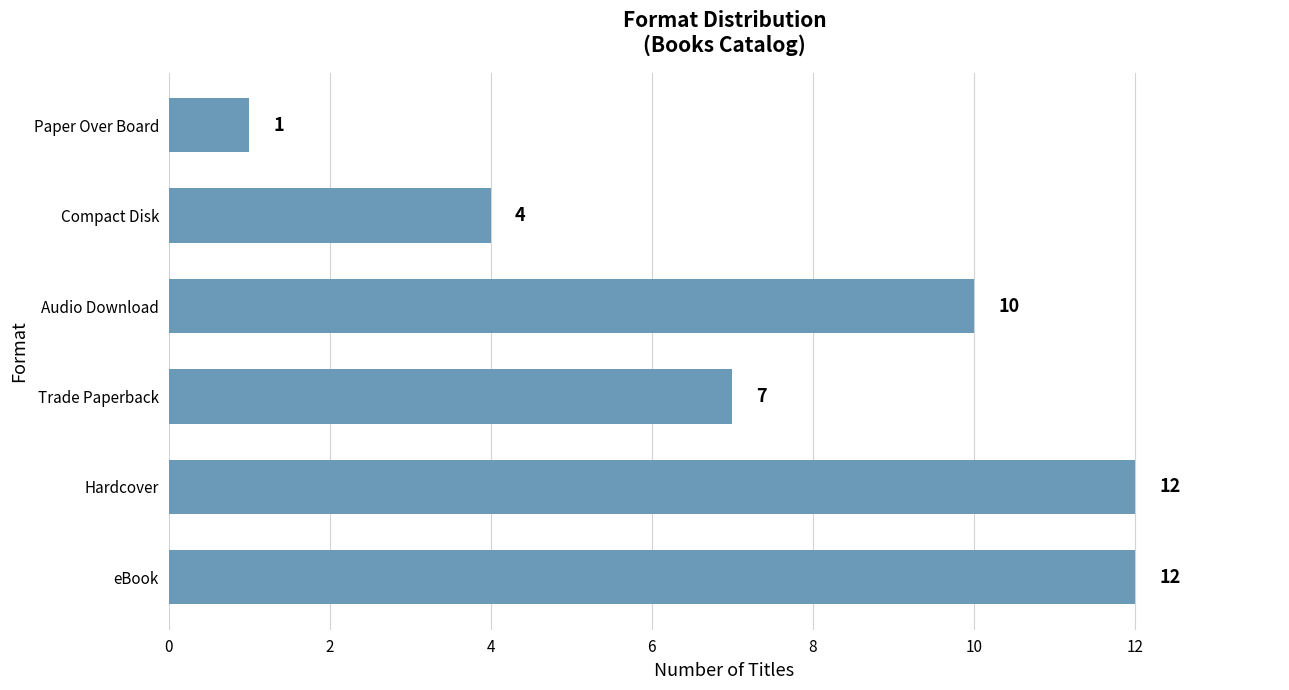

The chart shows a value of 12 at Hardcover. True or false?

True